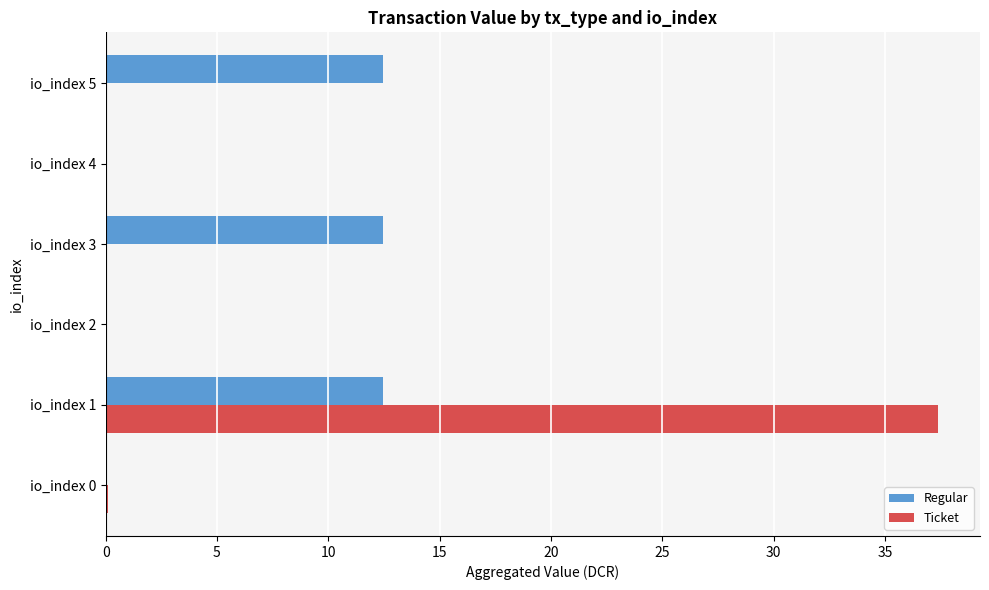

What is the sum of all Regular values?

37.5